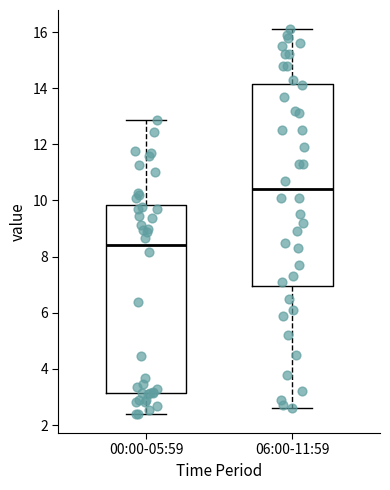

Reading left to right, read every box against the y-axis: the position of its median line, the range the box covers, and the ends of its whiskers. The values are not printed on the chart, so give them approximately, as read against the axis.

00:00-05:59: median 8.4, box 3.2 to 9.8, whiskers 2.4 to 12.8
06:00-11:59: median 10.4, box 7.0 to 14.2, whiskers 2.6 to 16.2